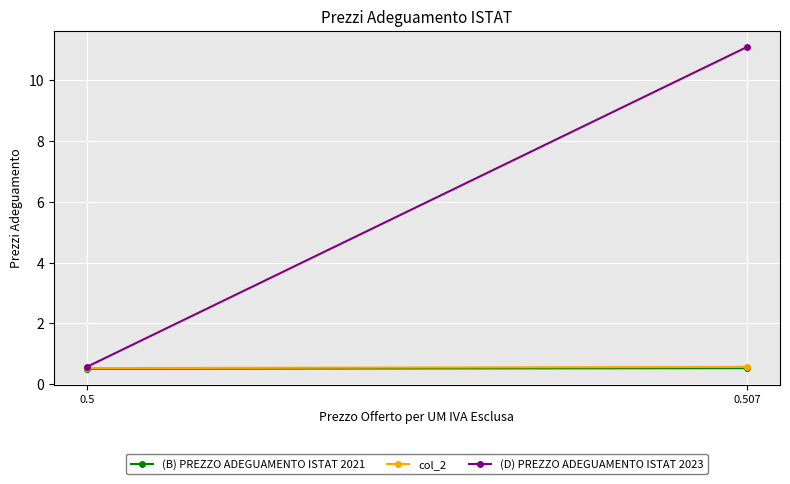

Where is (B) PREZZO ADEGUAMENTO ISTAT 2021 nearest to the value 0?

0.5